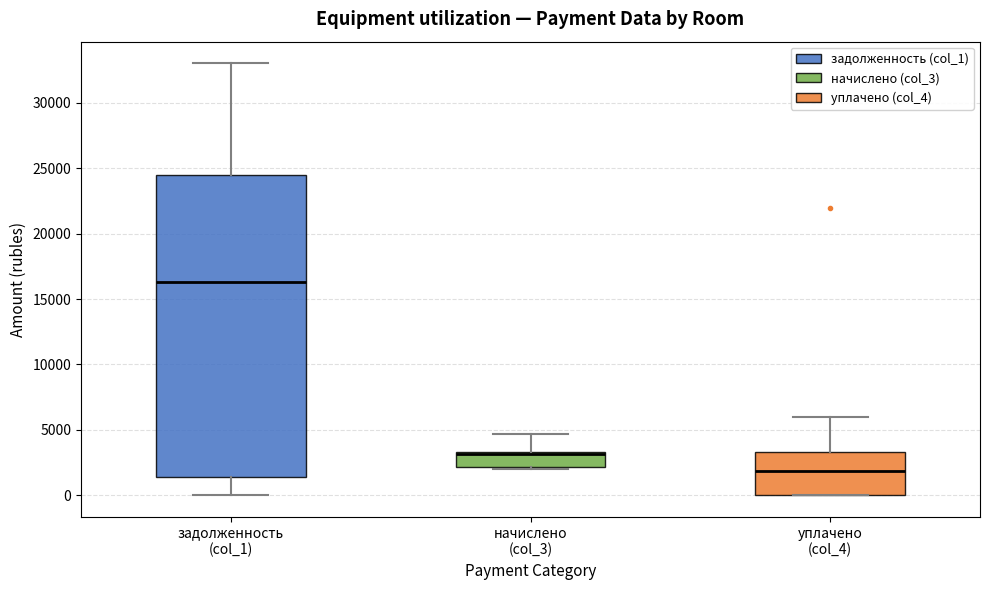

Which box's median line is the highest?

задолженность (col_1)